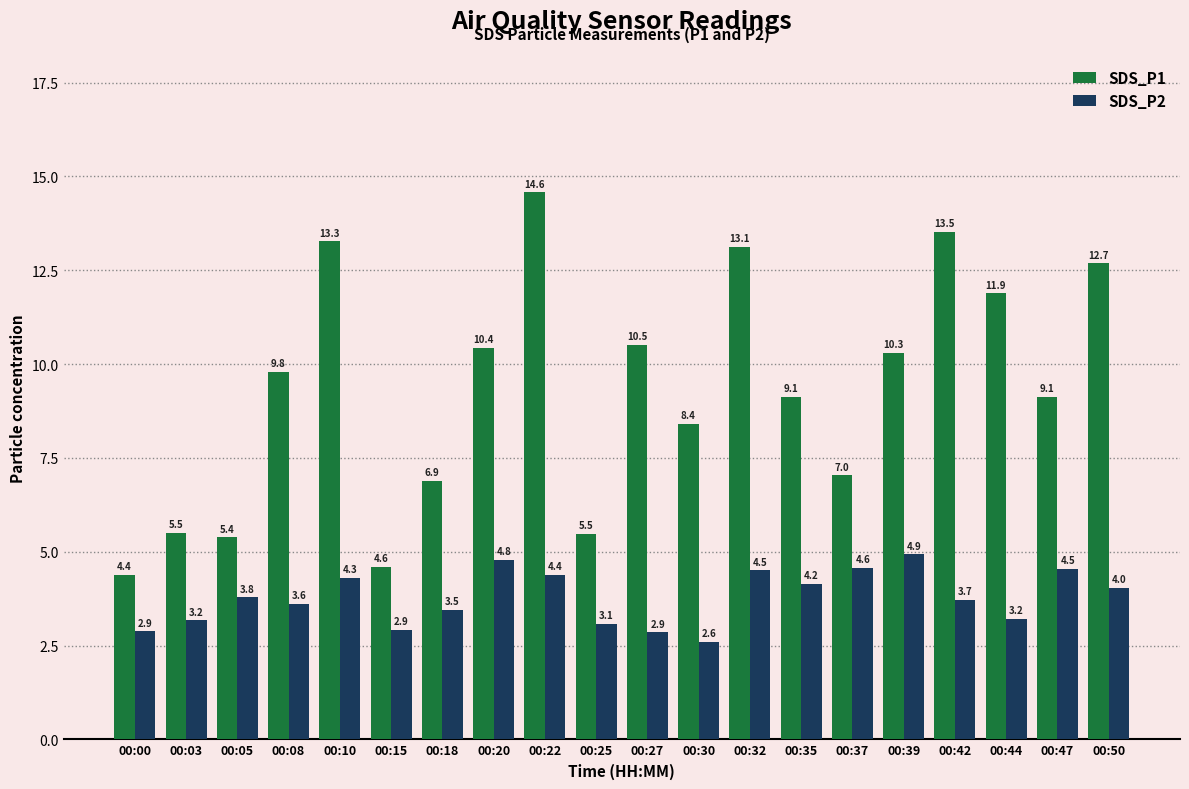

True or false: SDS_P2 has a value of 6.4 at 00:08.

False